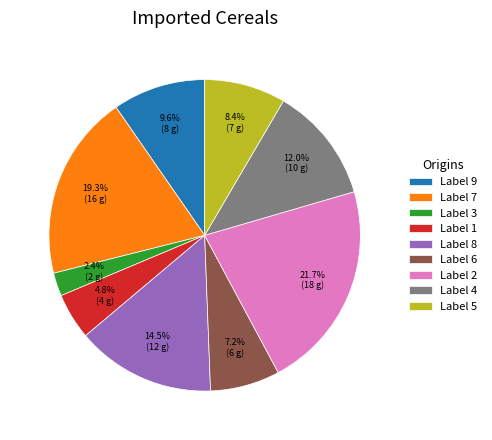

What portion of the pie excludes Label 6?

92.8%